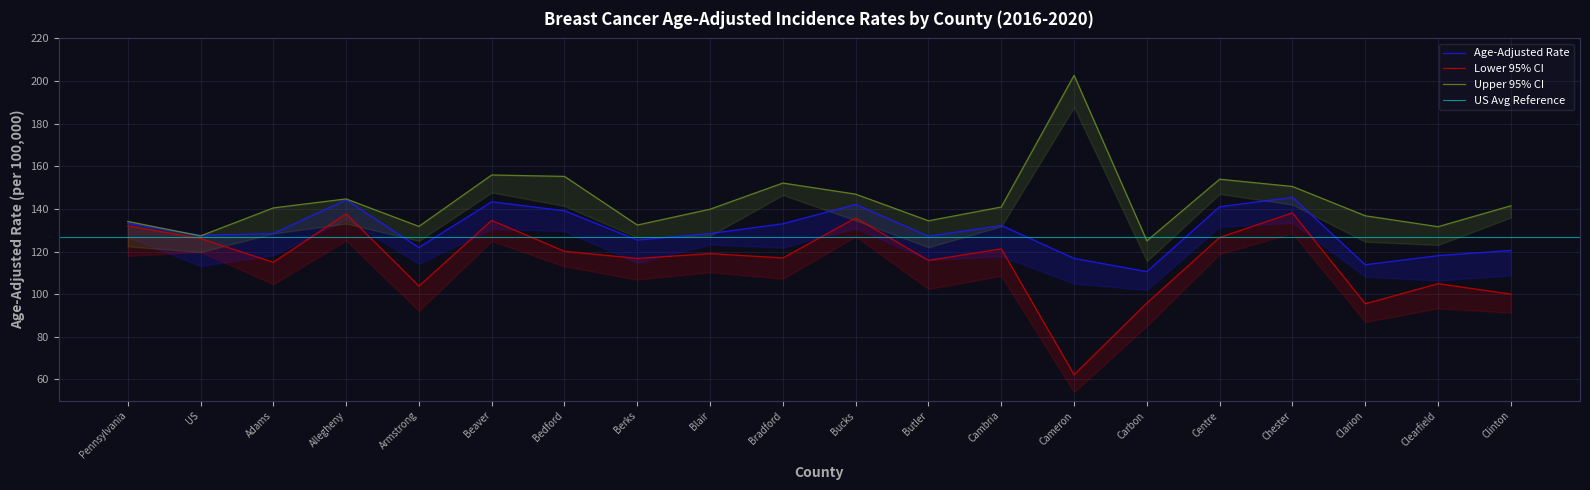

True or false: Age-Adjusted Rate has more than 2 interior local peaks.

True